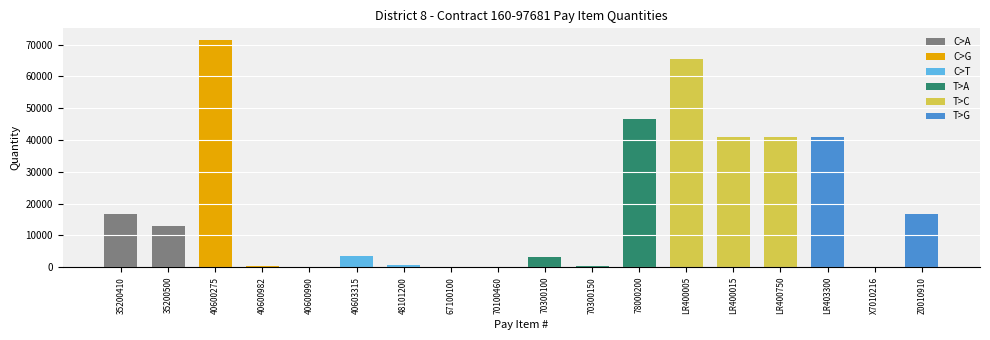

Which has a higher value, LR400005 or 67100100?

LR400005